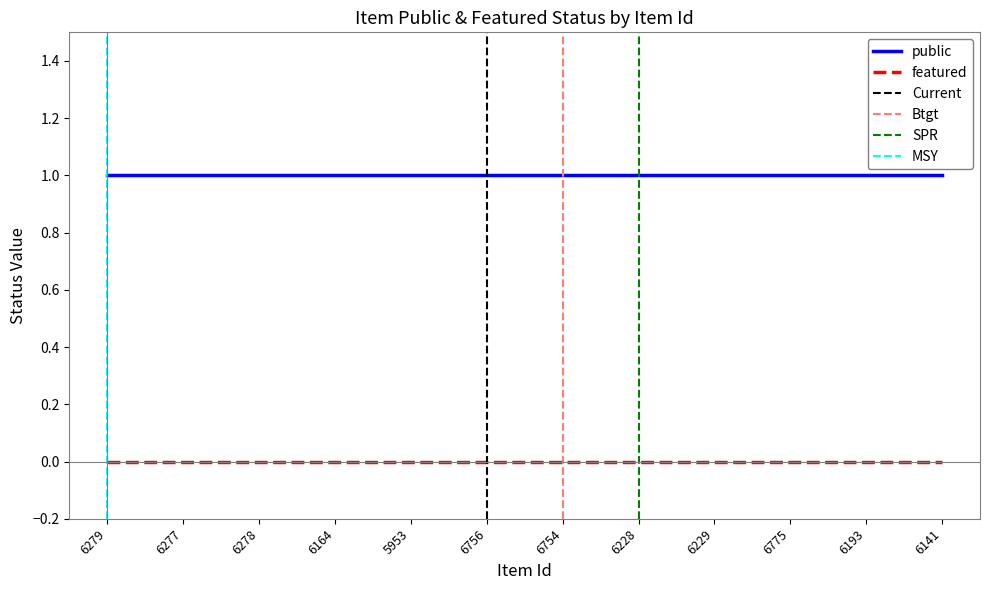

What position from the left is 6193?

11